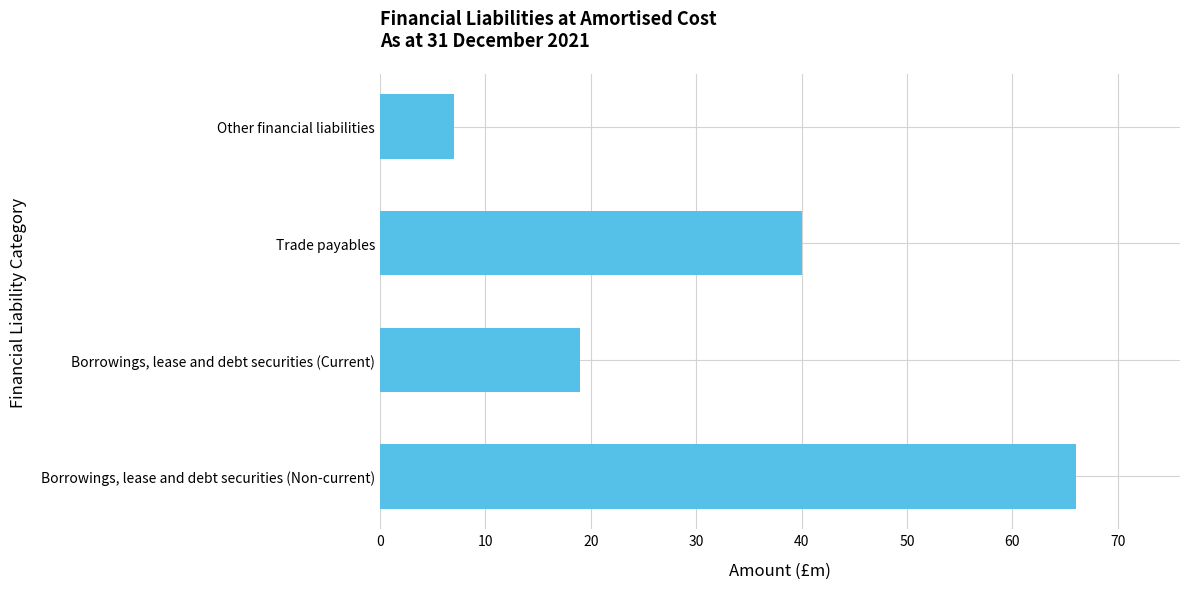

Reading bottom to top, what are all the values shown in this chart?

66	19	40	7